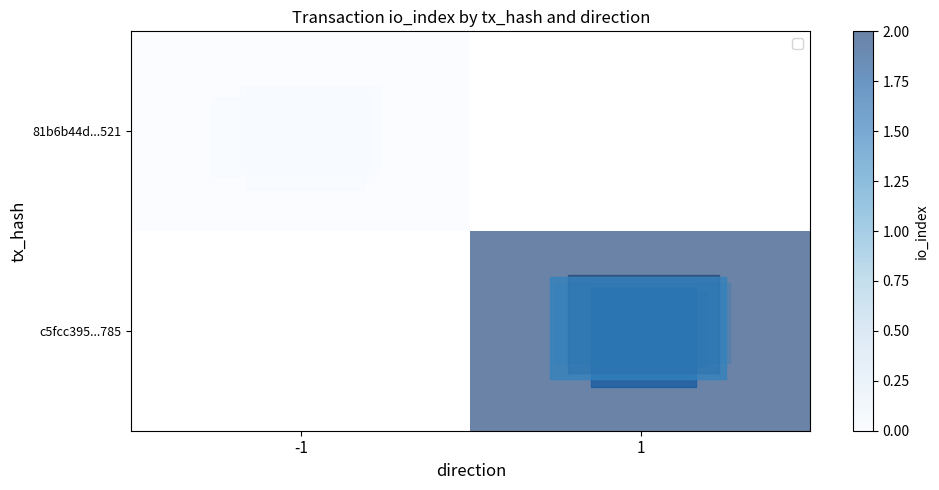

Which category has the highest value in the row_1 series?

-1